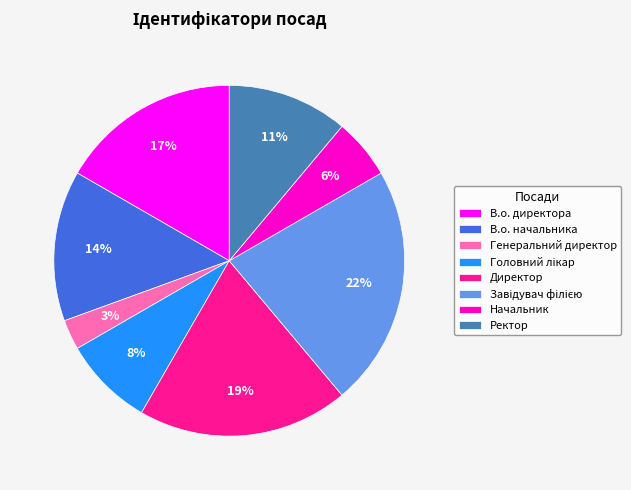

Does Генеральний директор represent more than half of the total?

No